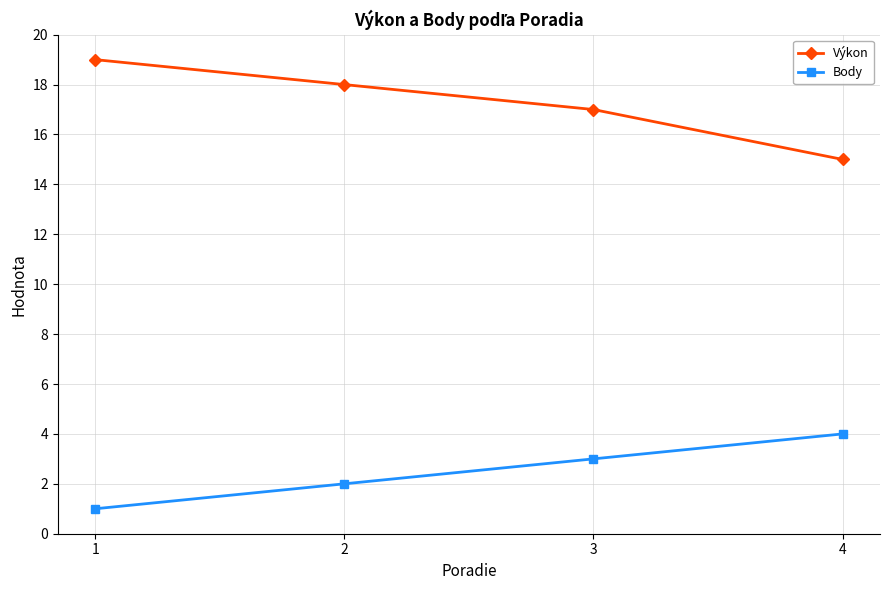

At which category does the chart reach its minimum across all series?

1